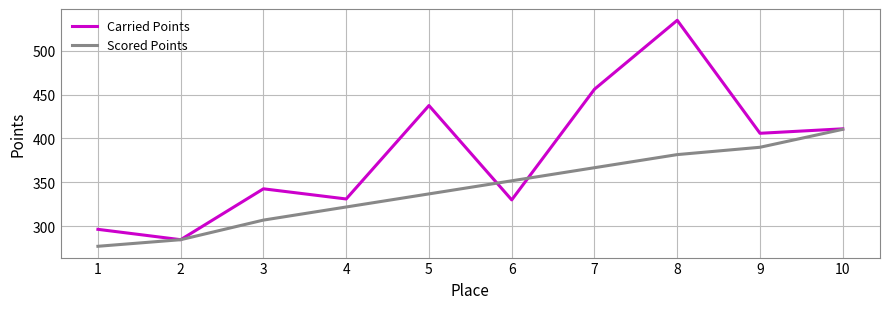

What is the difference between the second highest and second lowest values in the Scored Points series?

105.4